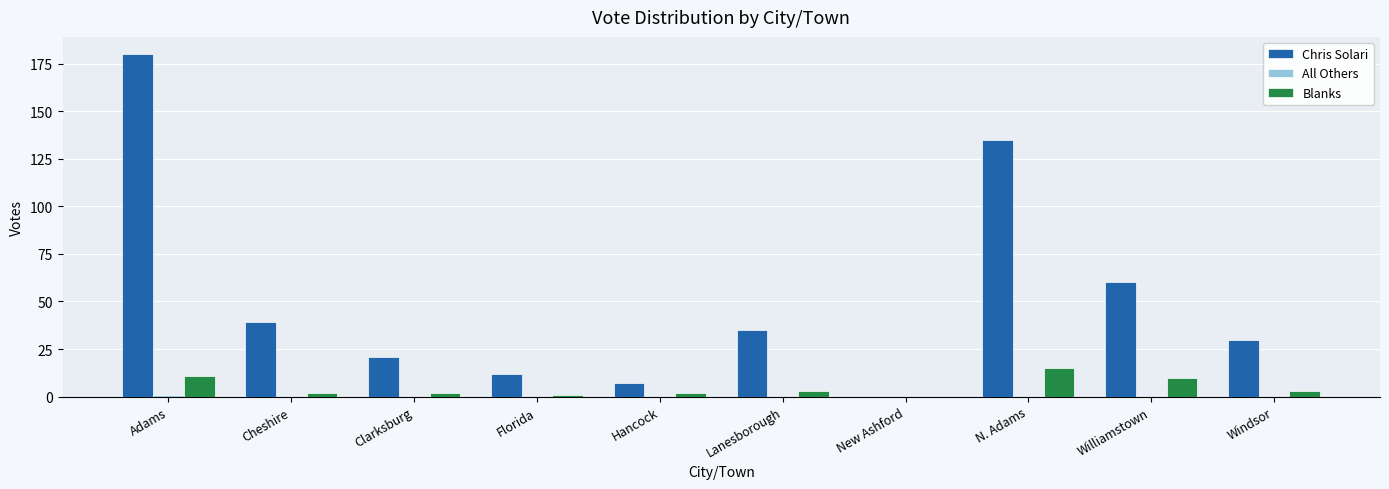

Is it true that Chris Solari equals 12 at Florida?

True